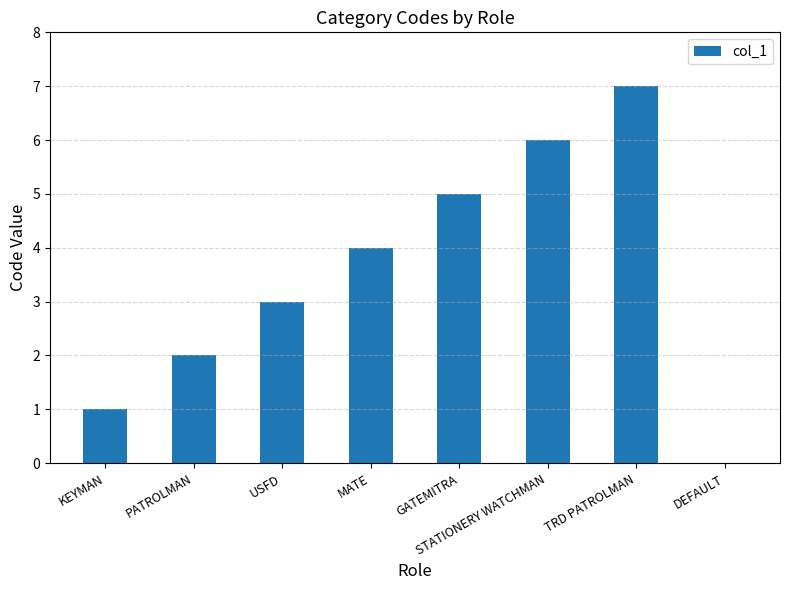

What is the sum of the values at DEFAULT and GATEMITRA?

5